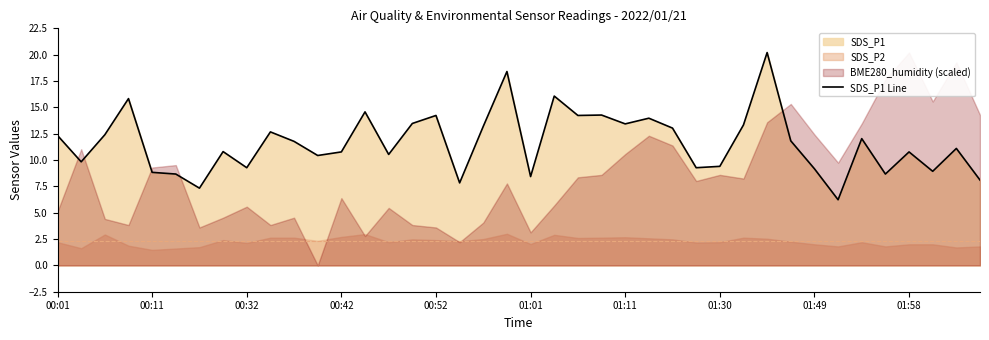

What is the difference between the maximum and minimum values?

14.0